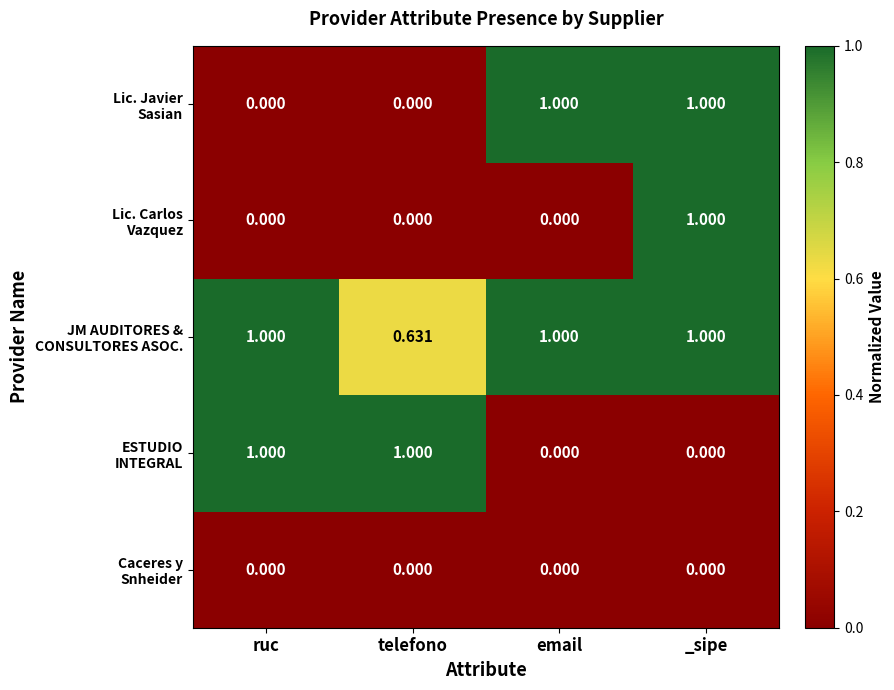

What is the maximum value shown in the chart?

1.0